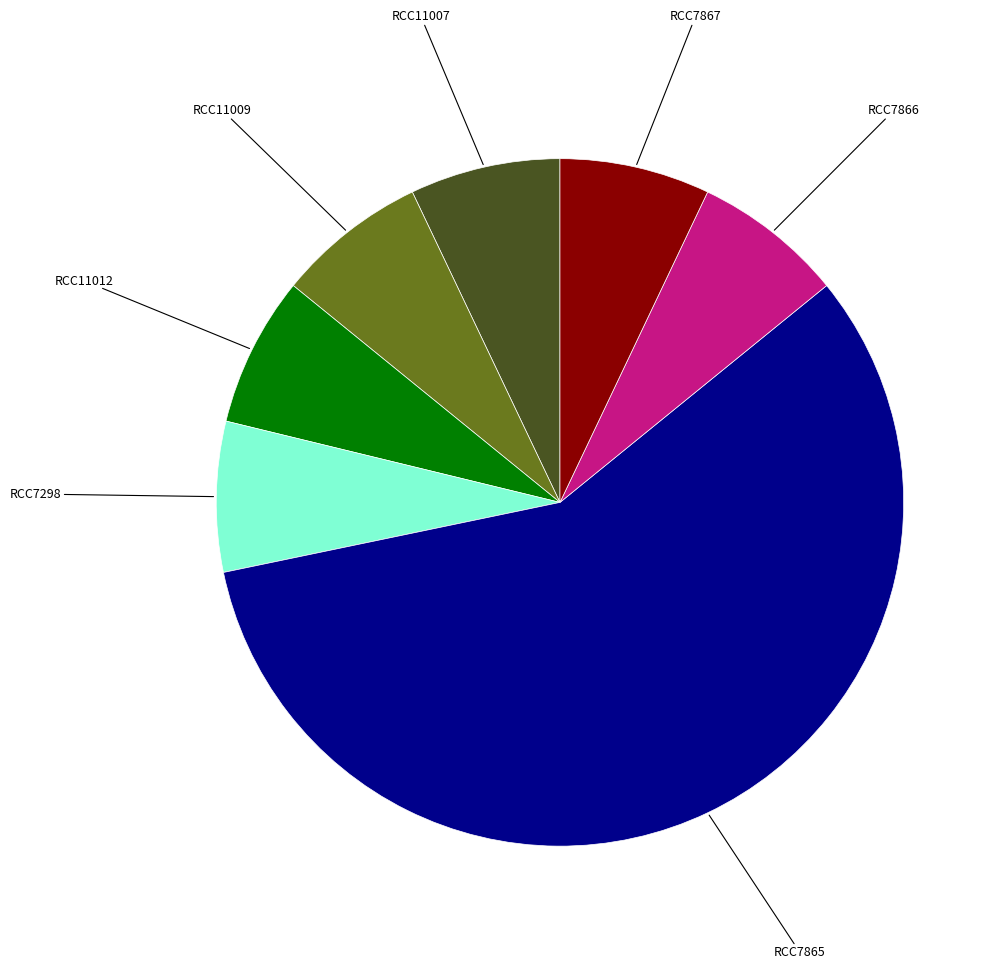

Is there a majority slice in this chart?

Yes